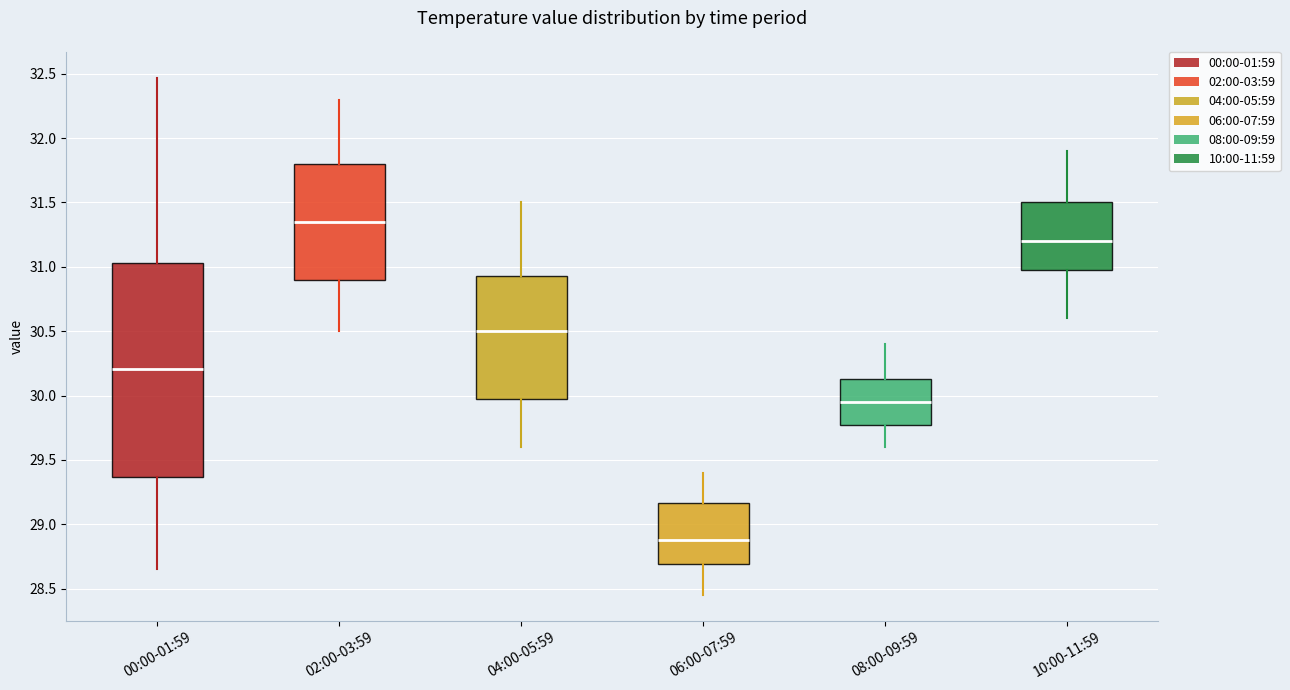

Which box is the tallest, from its lower edge to its upper edge?

00:00-01:59